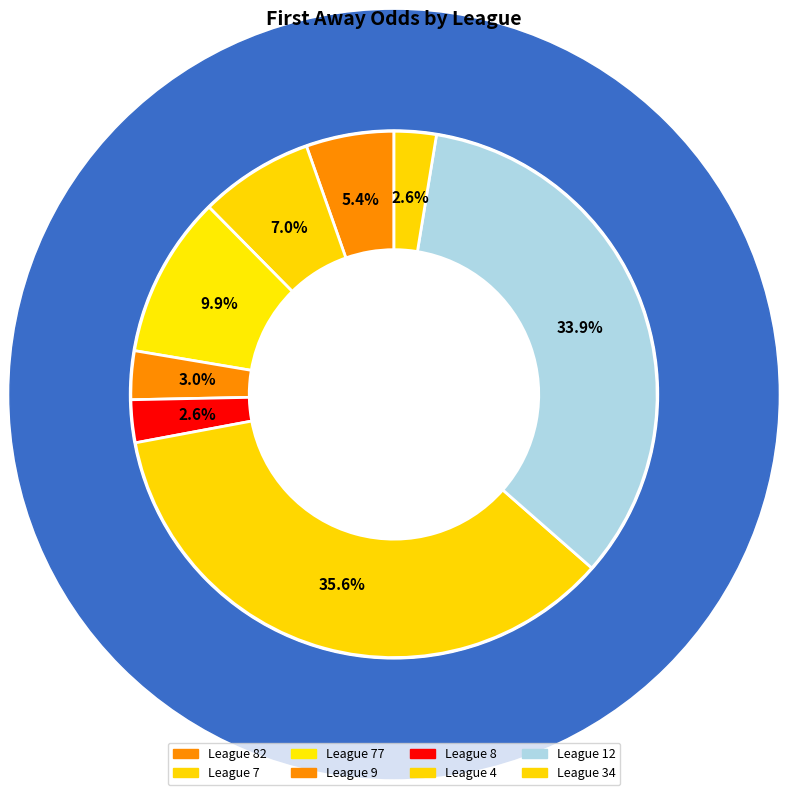

Combined, do 12 and 4 account for over 50%?

No